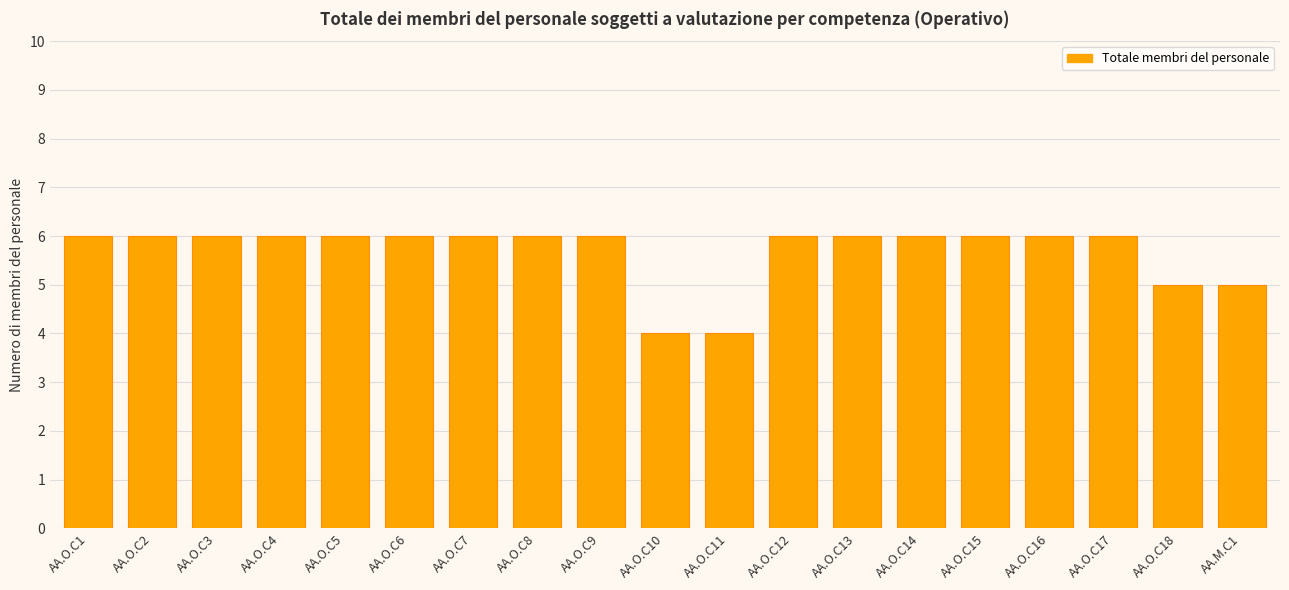

What is the label of the 14th bar from the left?

AA.O.C14